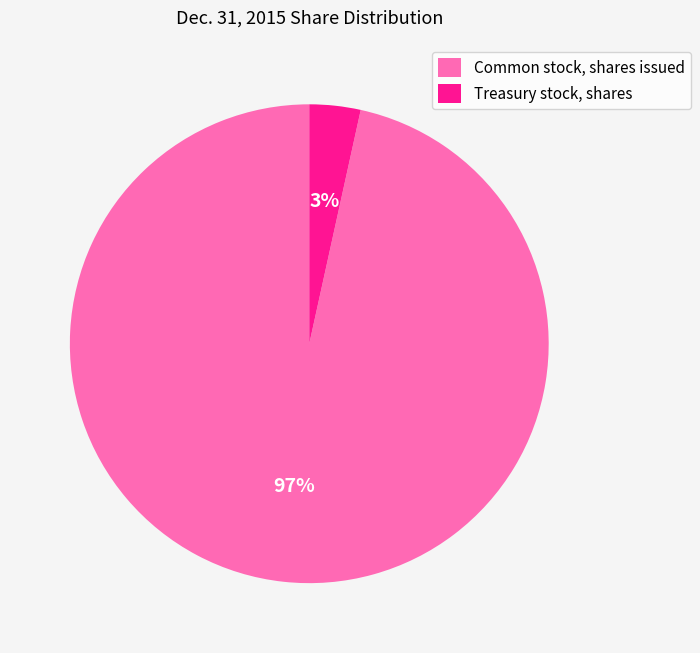

Do Common stock, shares issued and Treasury stock, shares together represent more than half of the pie?

Yes